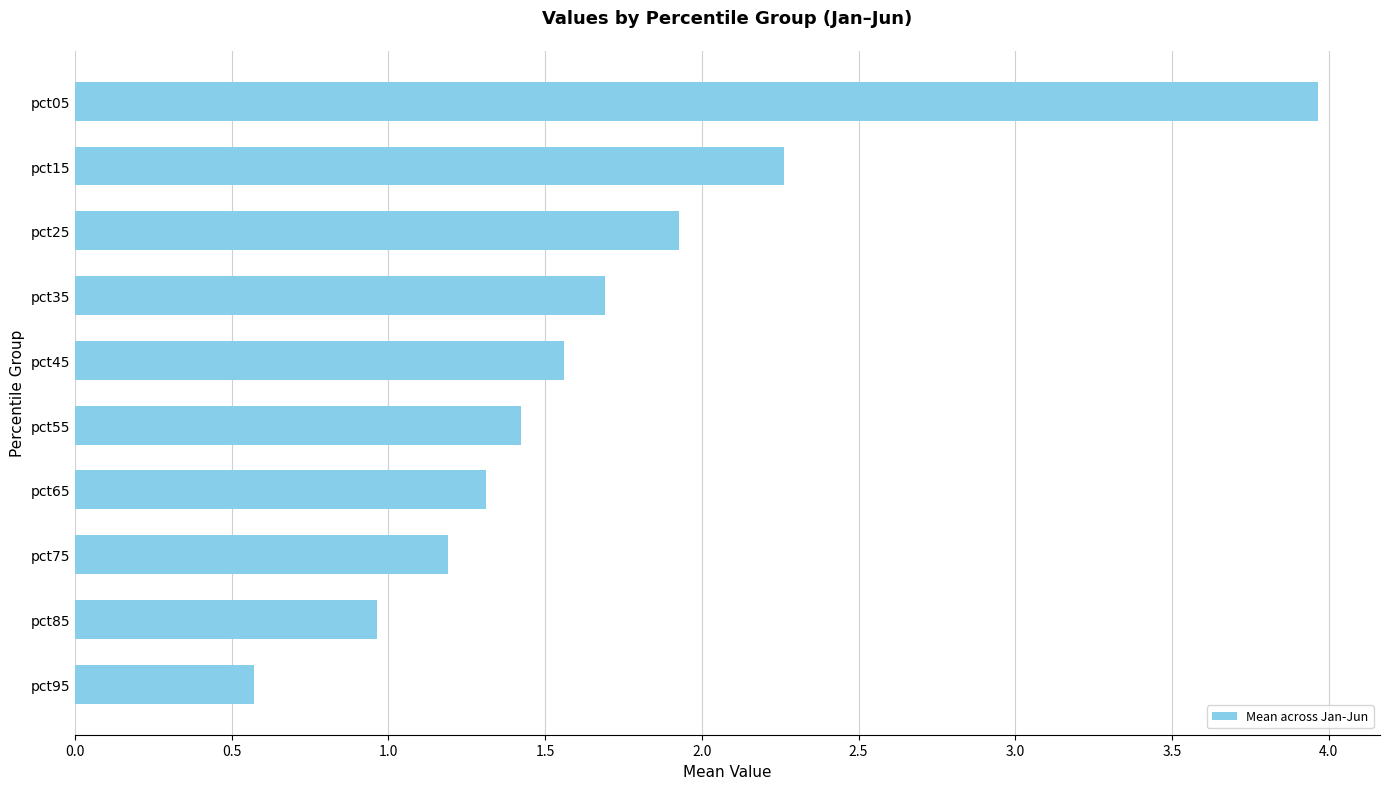

Reading bottom to top, list all the values displayed in this chart.

0.6	1.0	1.2	1.3	1.4	1.6	1.7	1.9	2.3	4.0